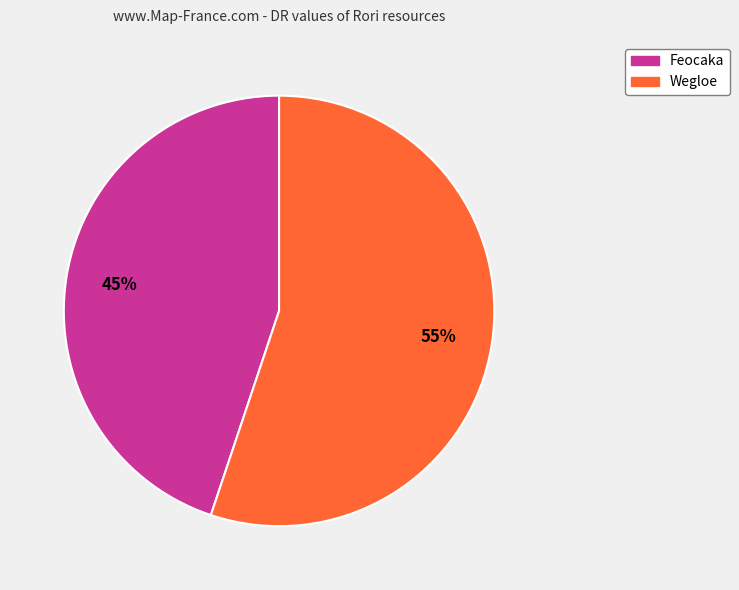

Is Feocaka the majority of the pie?

No